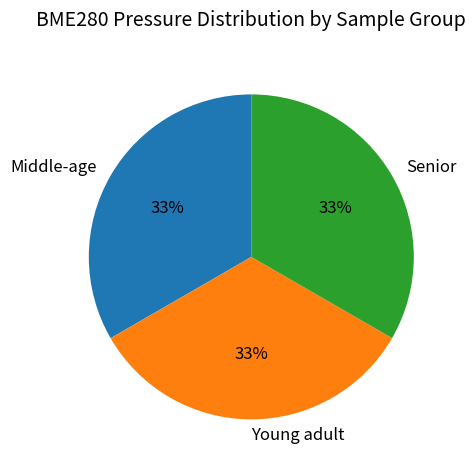

Approximately how many times larger is the value at Young adult compared to Middle-age?

1.0